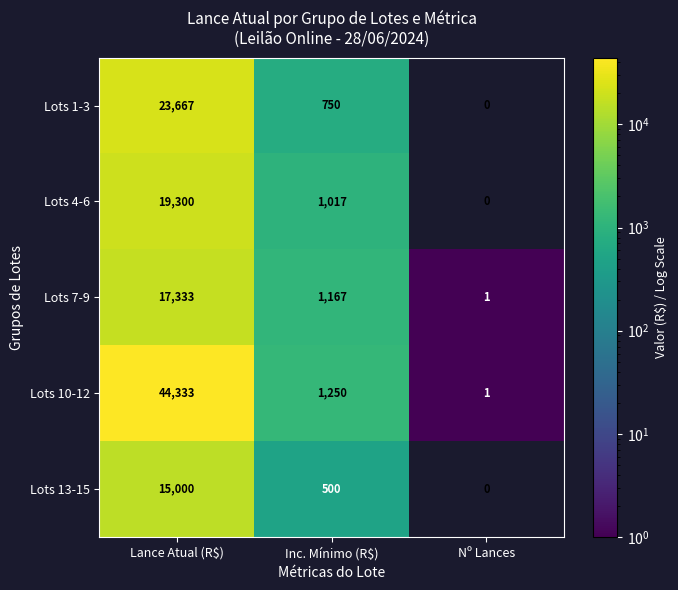

At which category is the sum across all series the highest?

Lance Atual (R$)